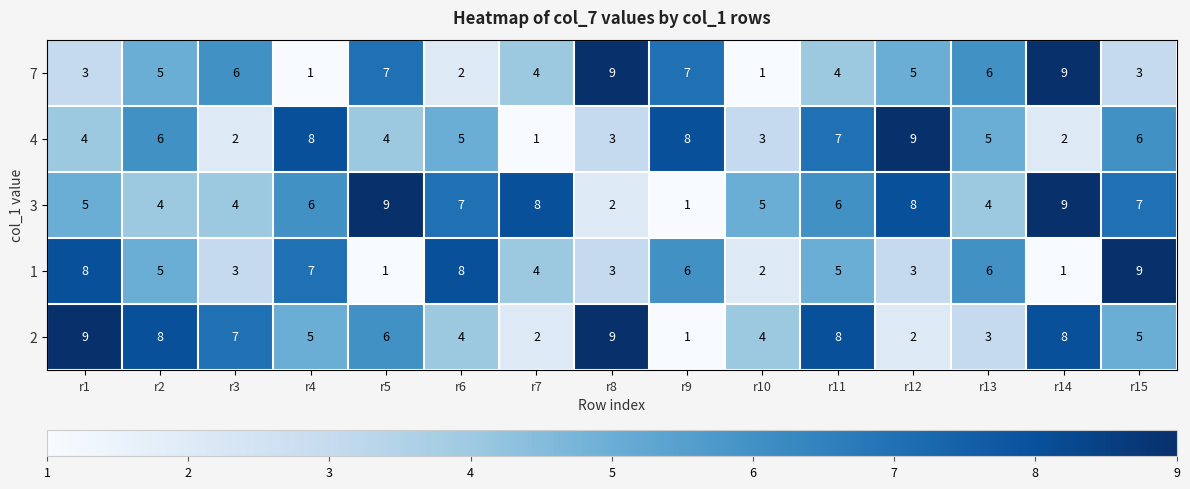

What is the spread (max minus min) of values at r5?

8